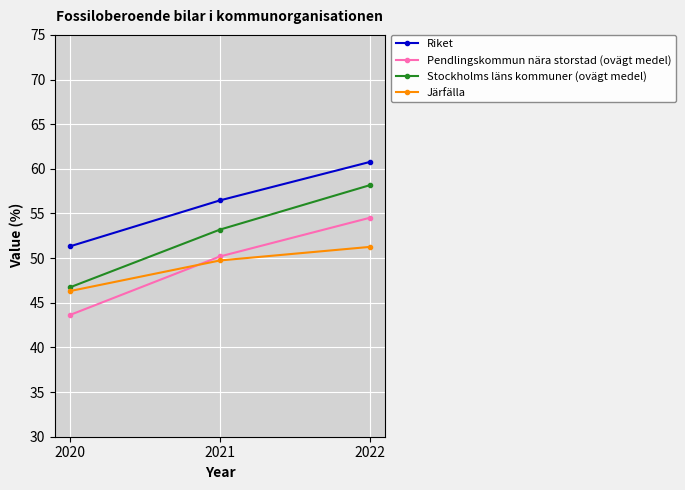

What is the greatest value displayed?

60.8